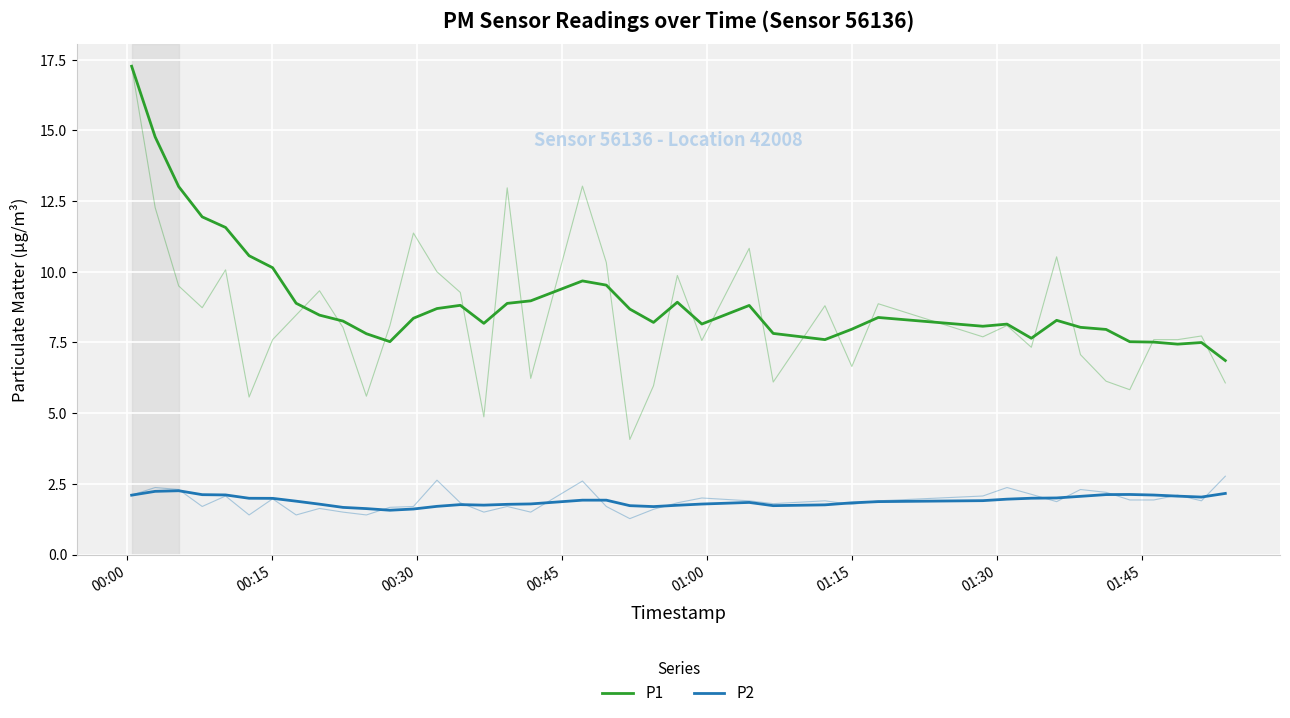

True or false: P1 and P2 cross at least once.

False